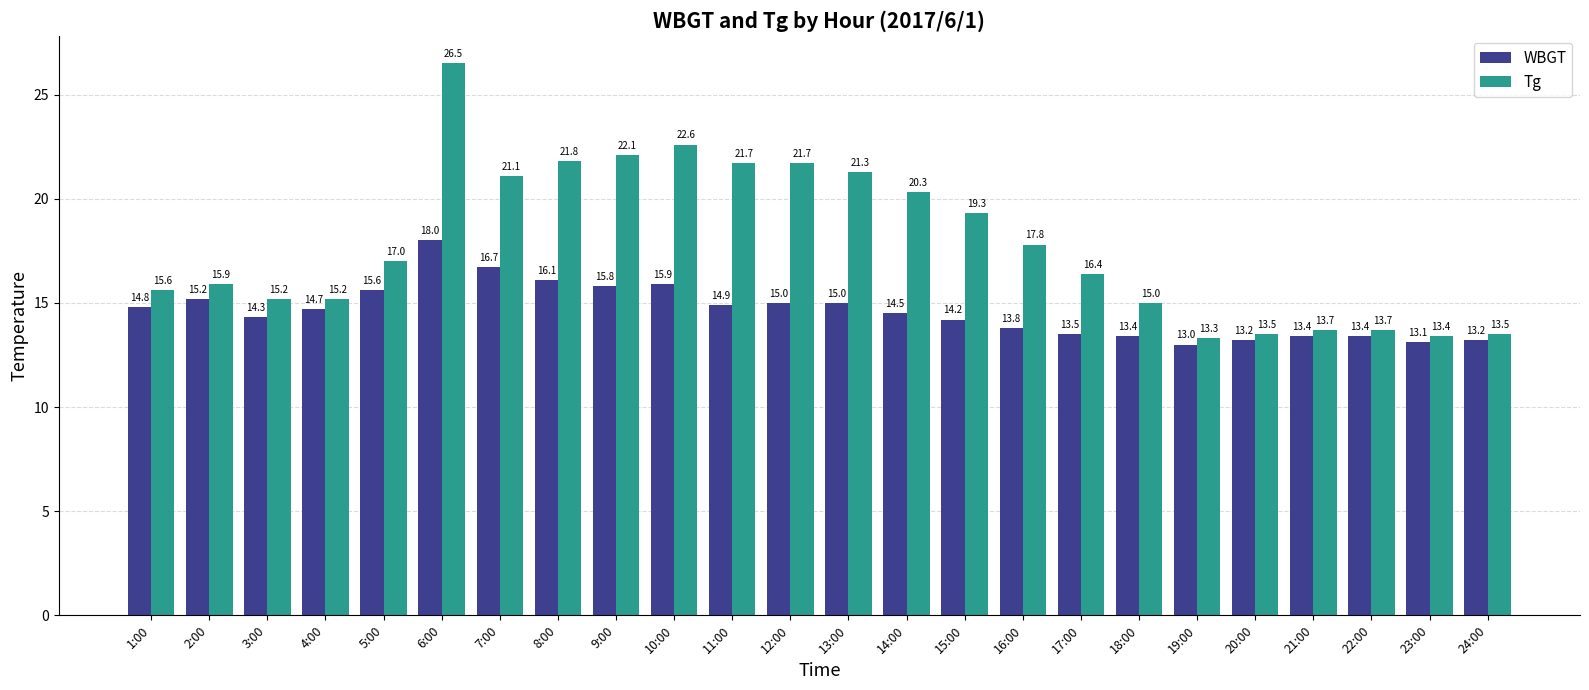

What is the difference between the highest and lowest values at 5:00?

1.4